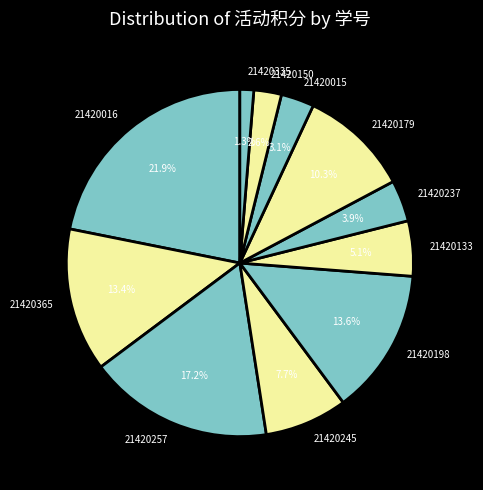

To the nearest percent, what portion does 21420335 represent?

1%